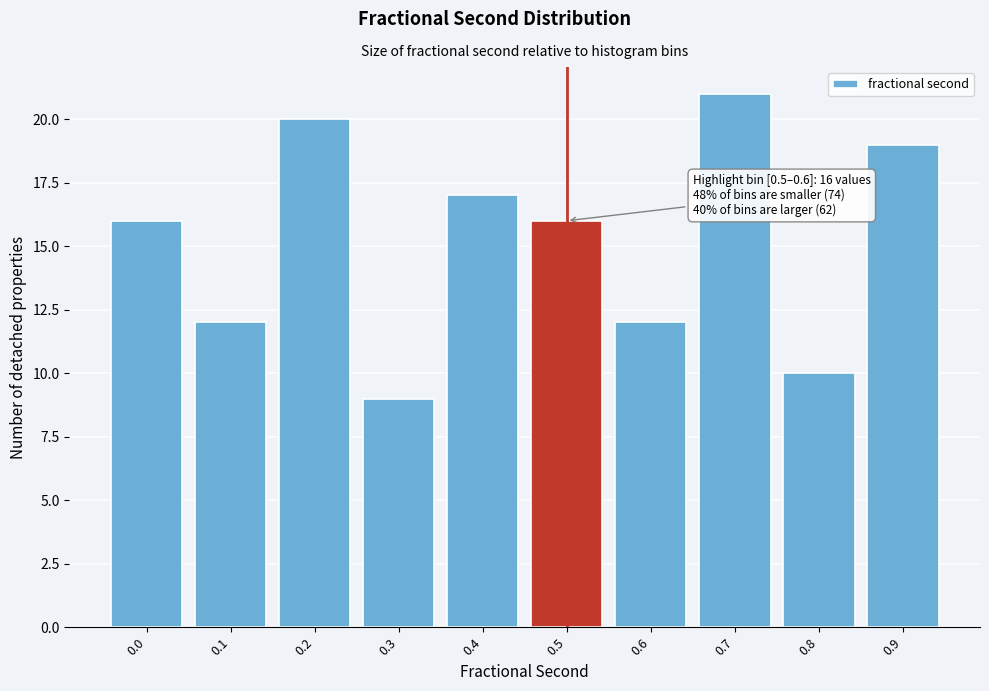

Reading left to right, transcribe all the data shown in this chart.

16	12	20	9	17	16	12	21	10	19